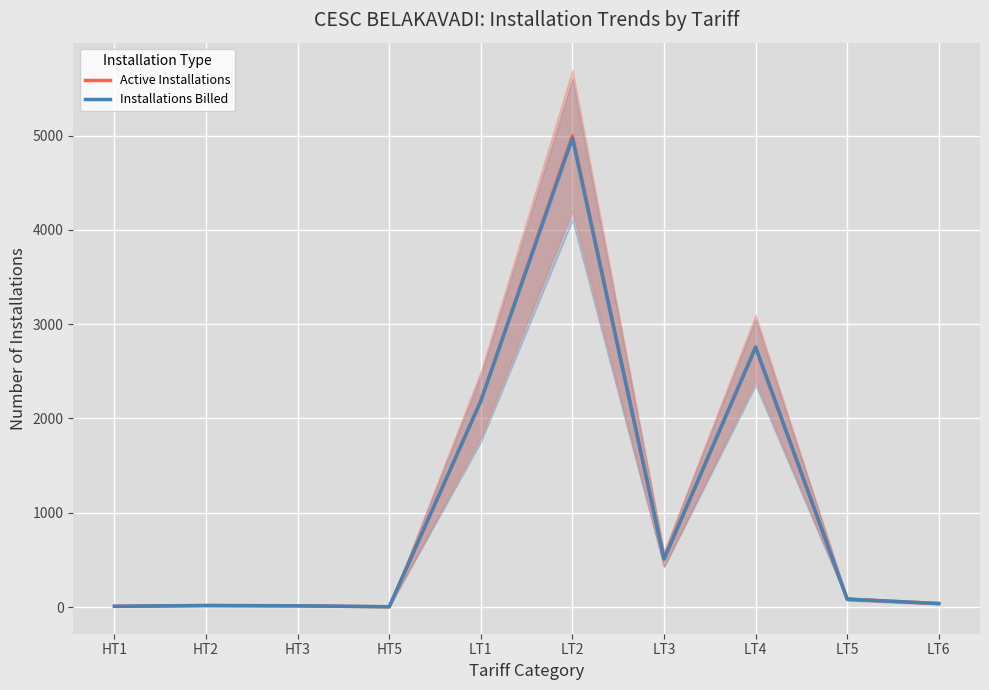

Reading left to right, list all the values displayed in this chart.

Active Installations: 8	16	13	3	2186	4999	510	2756	84	37
Installations Billed: 8	16	13	3	2186	4974	509	2755	84	37